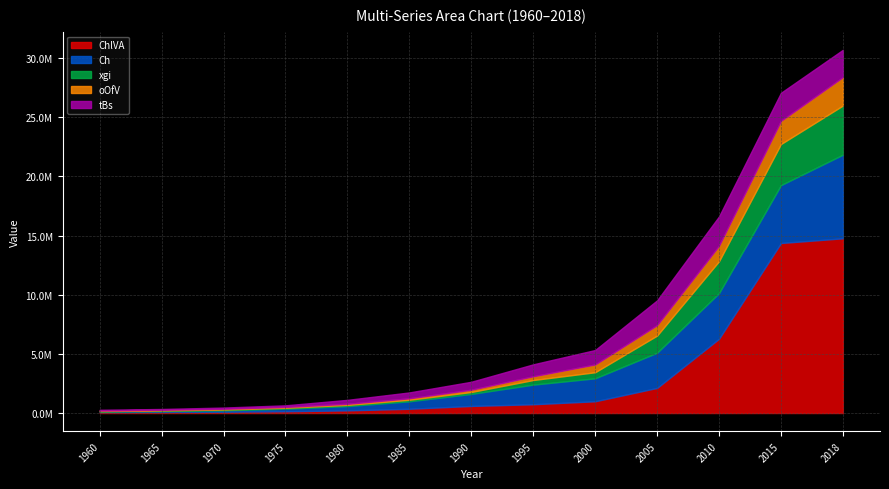

Rank the series by their maximum value, from highest to lowest.

ChlVA, Ch, xgi, tBs, oOfV